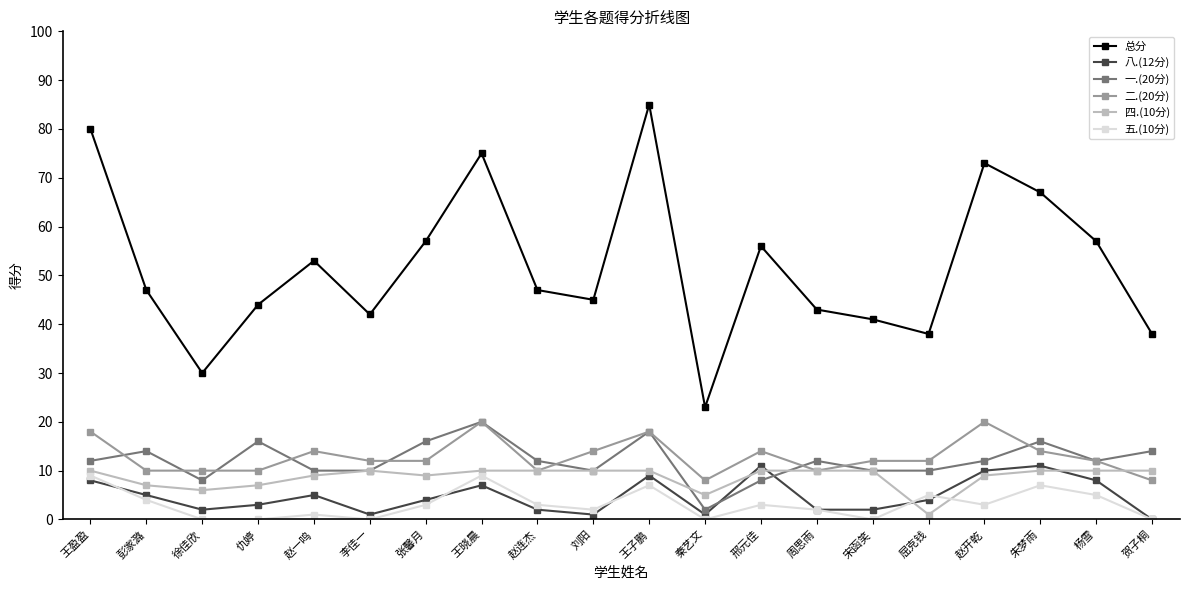

What is the total value across all series at 张馨月?

101